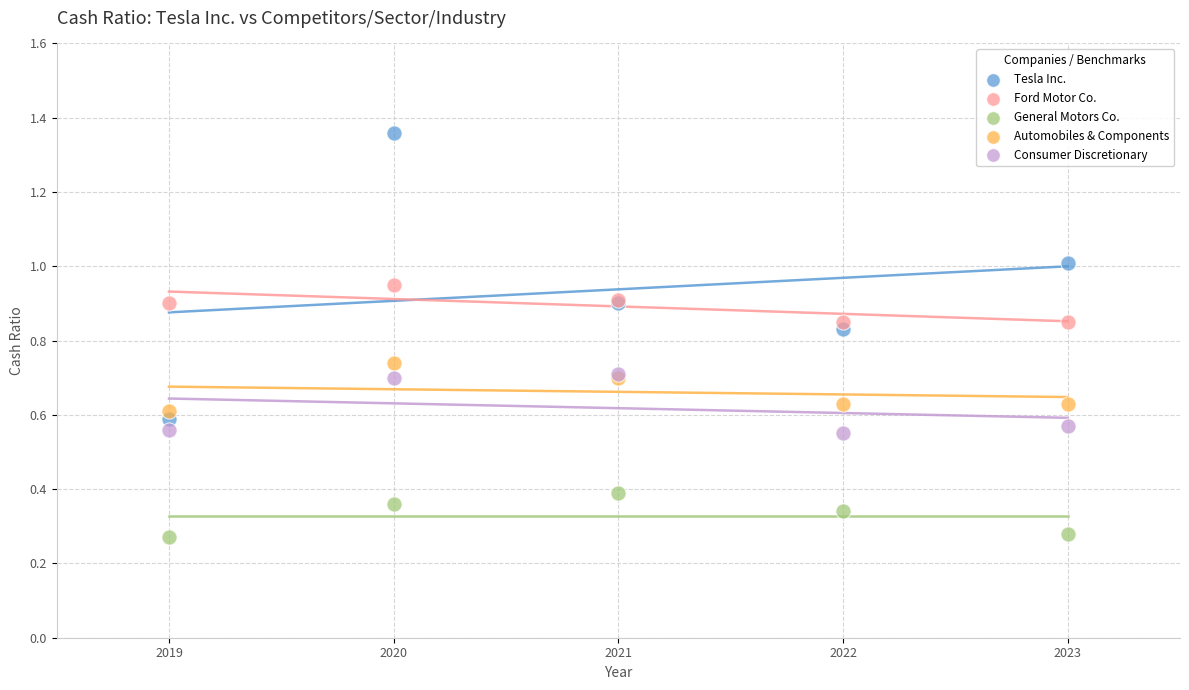

Which series reaches the maximum Y coordinate?

Tesla Inc.